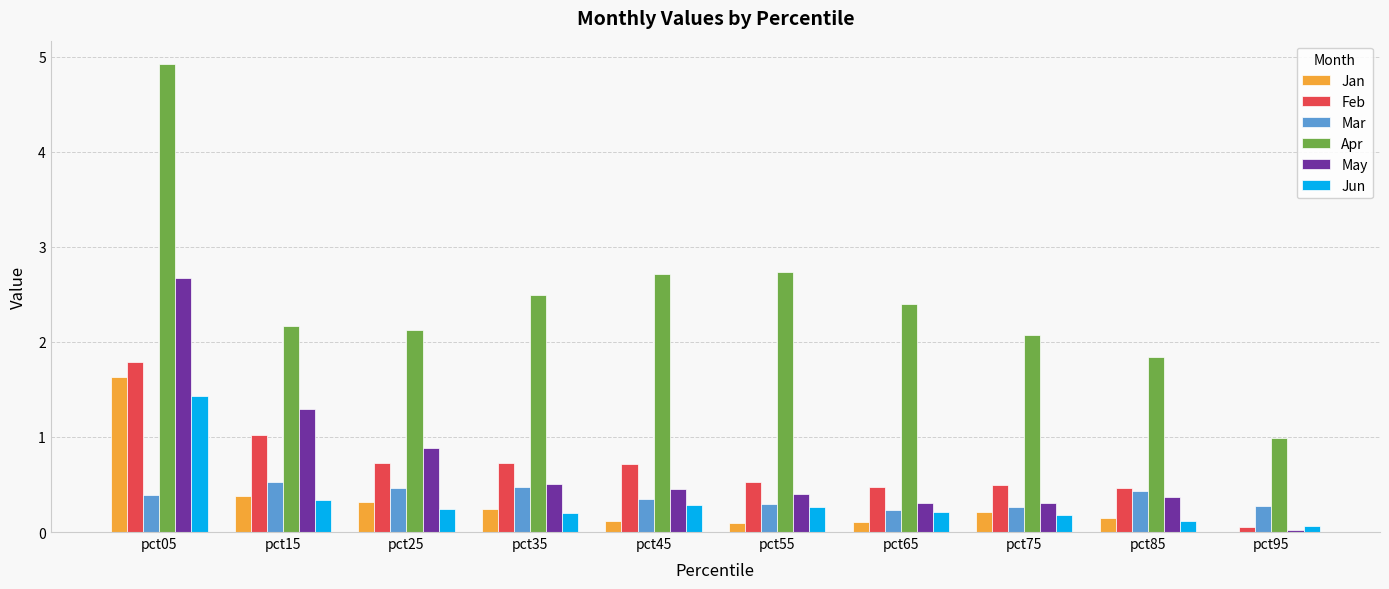

How many groups of bars are there?

10